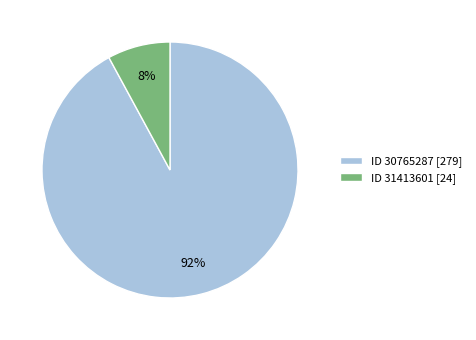

Rank the categories by value from lowest to highest.

ID 31413601 [24], ID 30765287 [279]